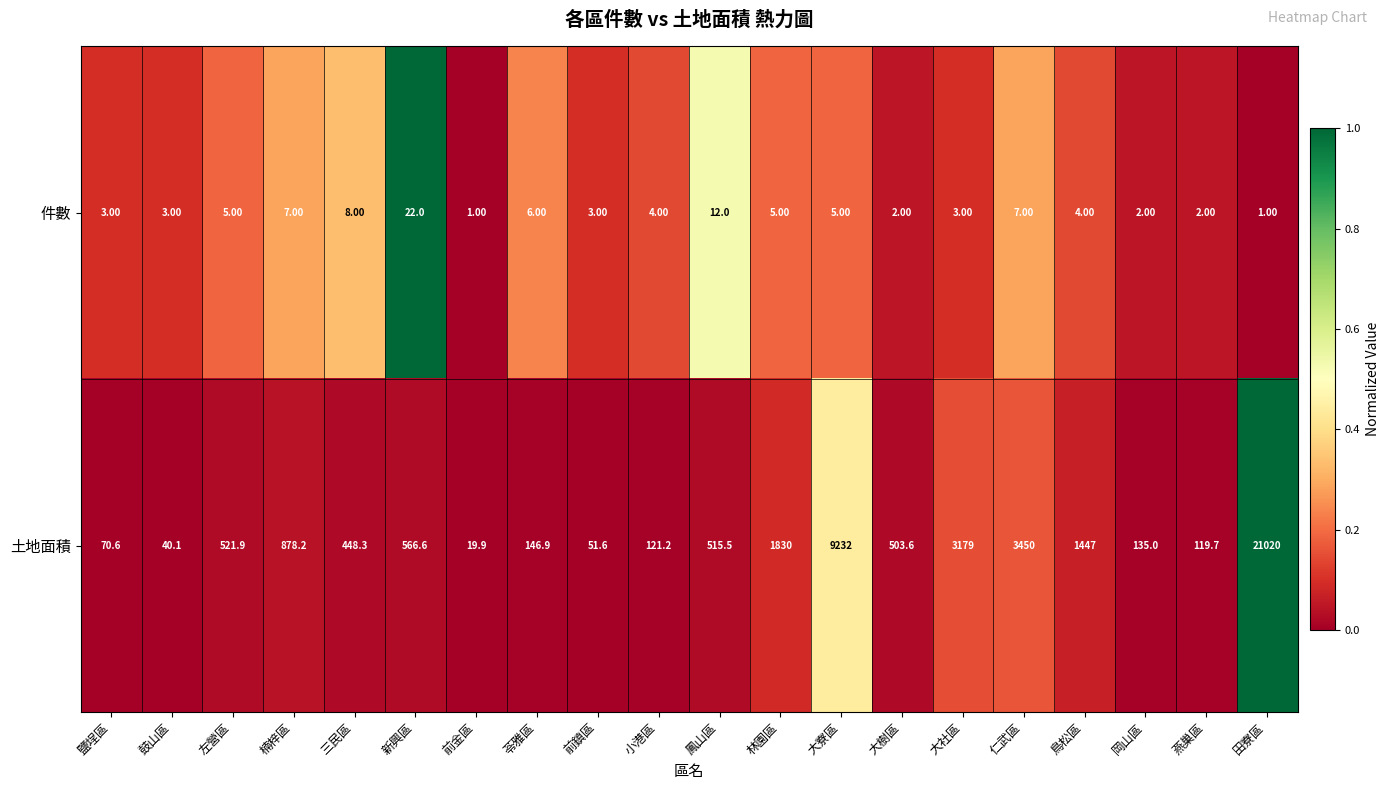

What is the difference between the highest and lowest values at 鹽埕區?

67.6